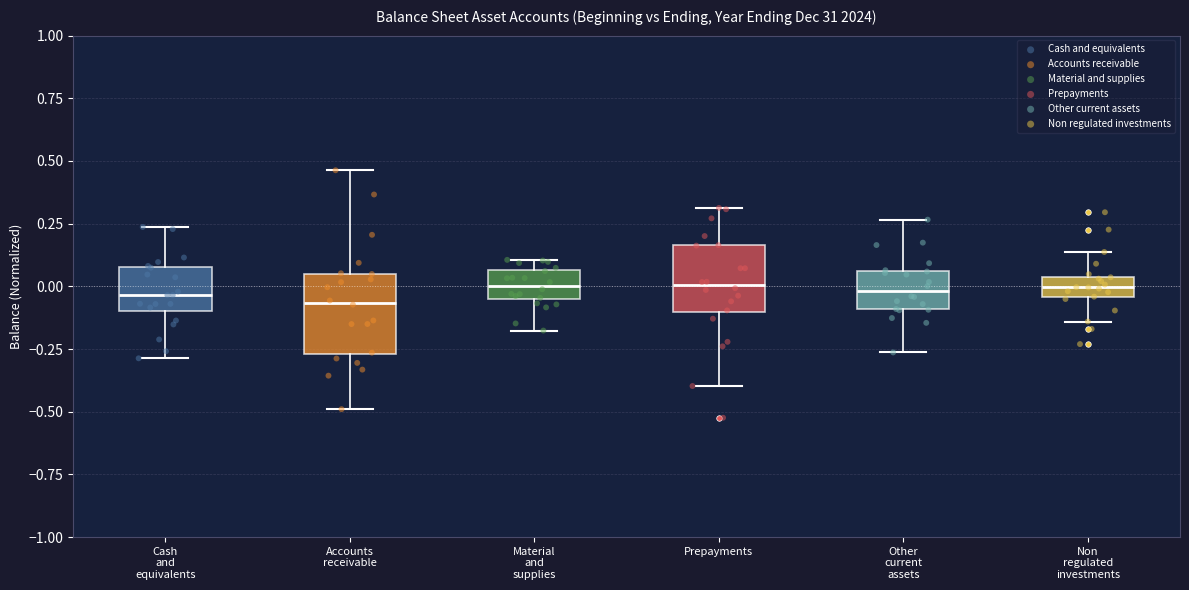

Reading left to right, read every box against the y-axis: the position of its median line, the range the box covers, and the ends of its whiskers. The values are not printed on the chart, so give them approximately, as read against the axis.

Cash and equivalents: median -0.05, box -0.10 to 0.10, whiskers -0.30 to 0.25
Accounts receivable: median -0.05, box -0.25 to 0.05, whiskers -0.50 to 0.45
Material and supplies: median 0.00, box -0.05 to 0.05, whiskers -0.20 to 0.10
Prepayments: median 0.00, box -0.10 to 0.15, whiskers -0.40 to 0.30
Other current assets: median 0.00, box -0.10 to 0.05, whiskers -0.25 to 0.25
Non regulated investments: median 0.00, box -0.05 to 0.05, whiskers -0.15 to 0.15